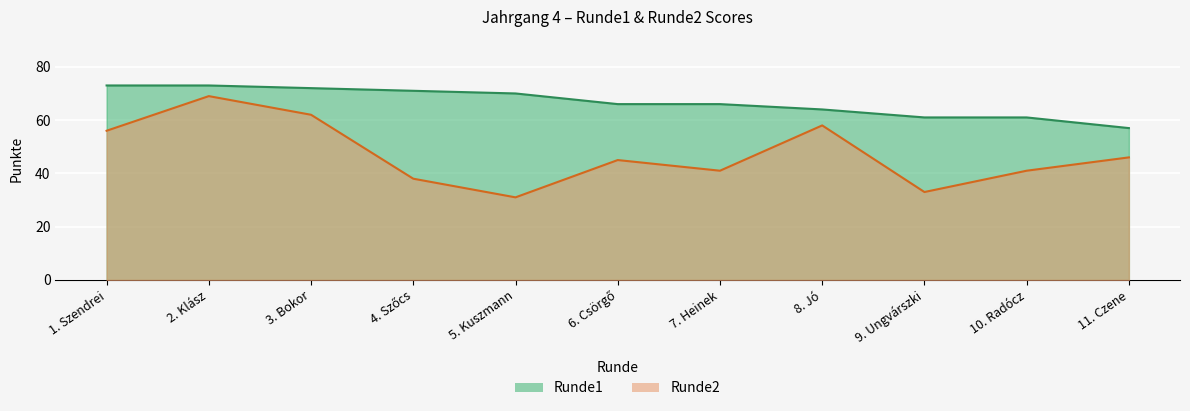

True or false: Runde2 and Runde1 cross at least once.

False